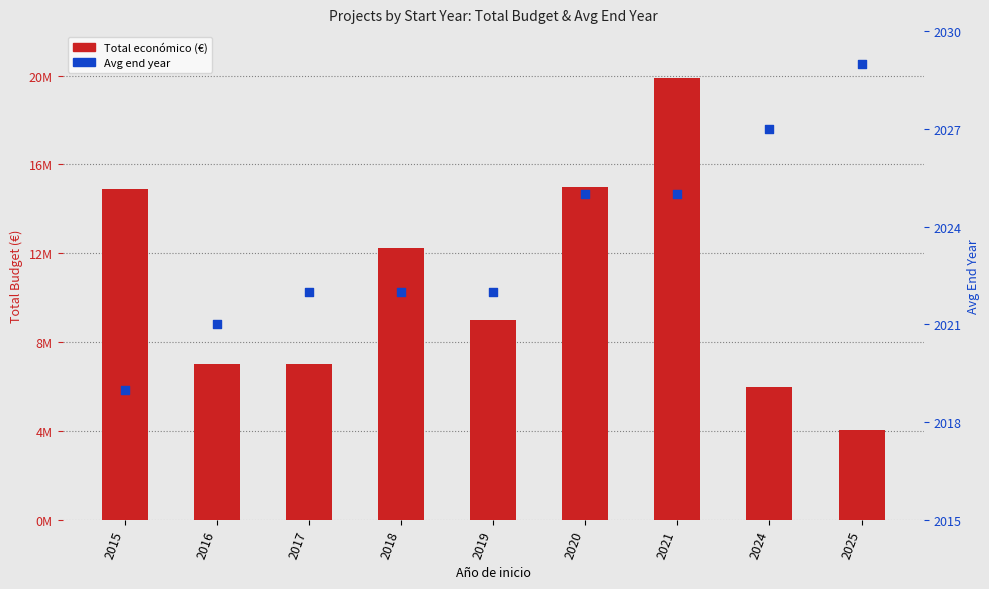

Is the value of Avg end year at 2020 greater than the value of Total económico (€) at 2016?

No